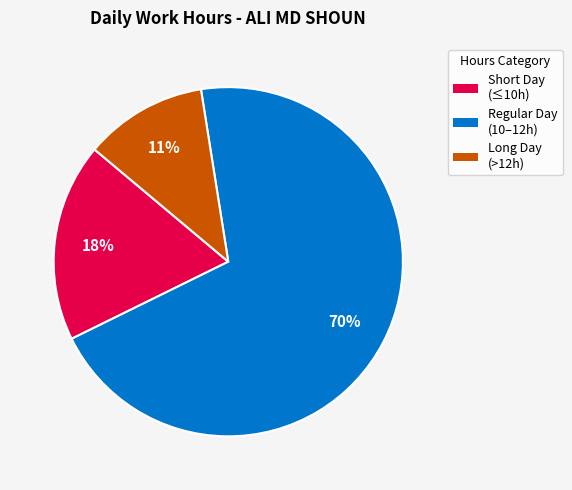

Does any single category account for the majority?

Yes